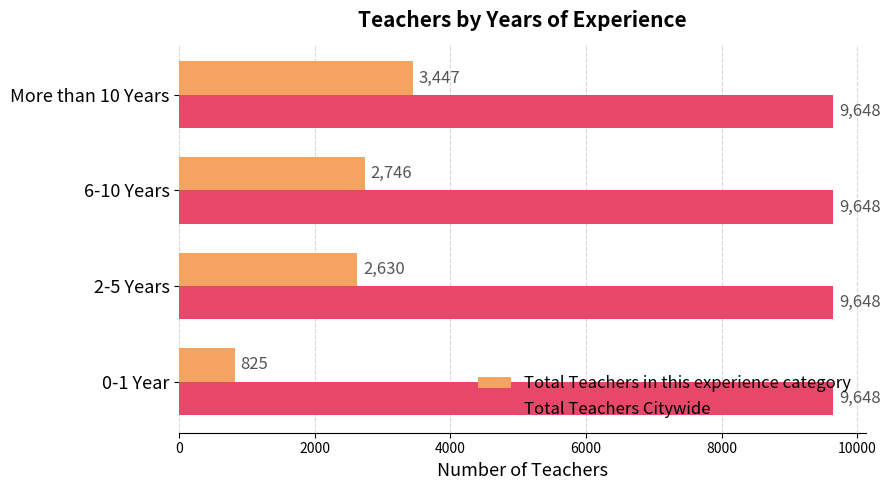

Which series has the largest total across all categories?

Total Teachers Citywide